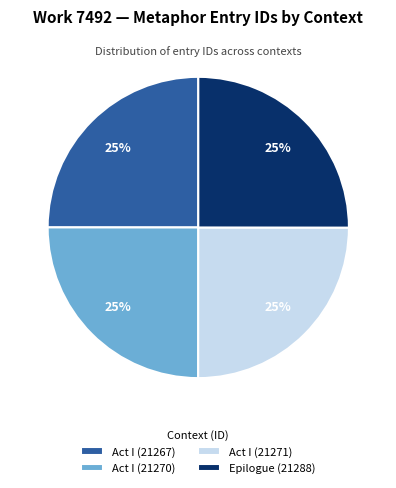

How many slices are in this pie chart?

4